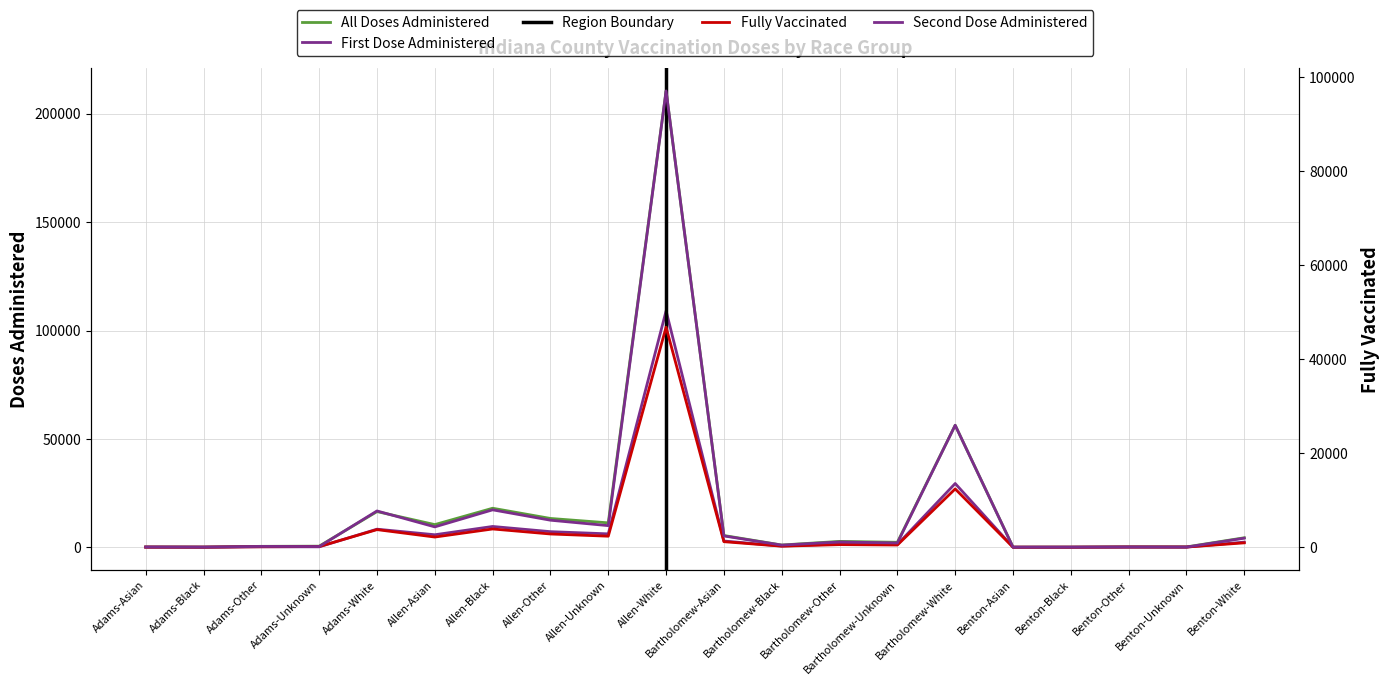

True or false: first_dose_administered and all_doses_administered cross at least once.

False